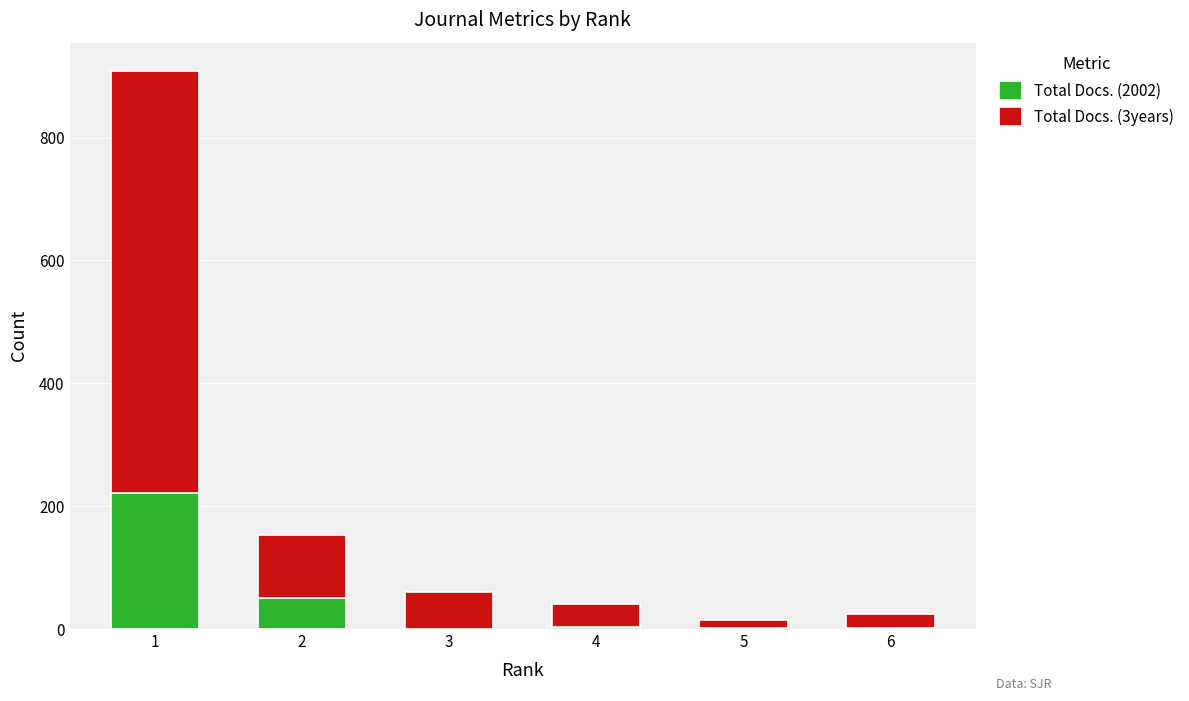

The Total Docs. (2002) series shows 50 at 2. True or false?

True